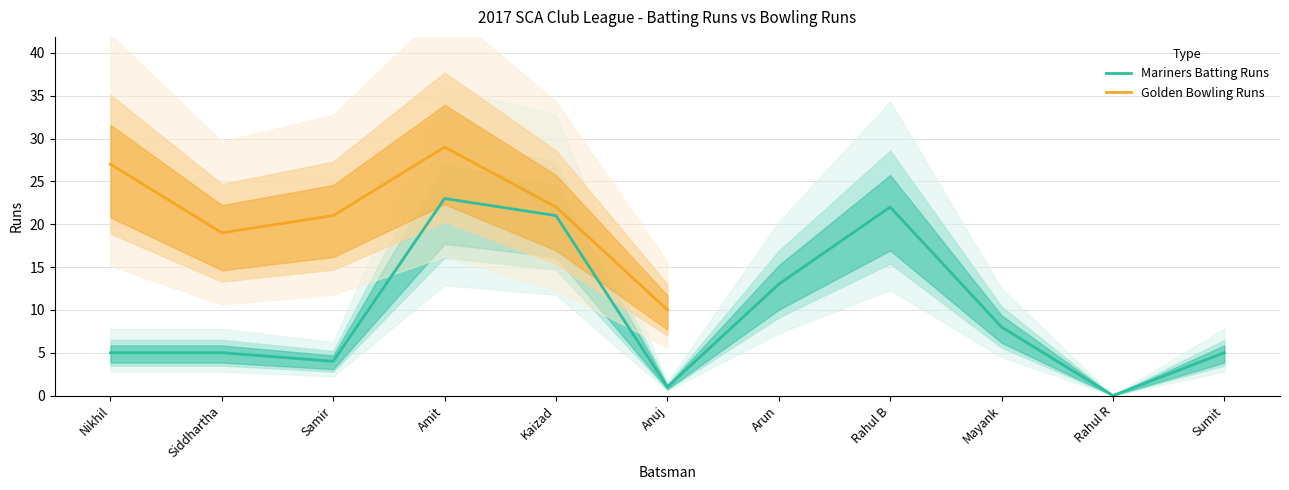

What is the ratio of the value at Siddhartha to the value at Rahul B?

0.2